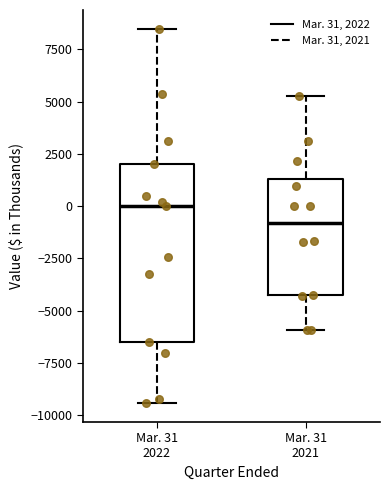

Which box is the tallest, from its lower edge to its upper edge?

Mar. 31 2022